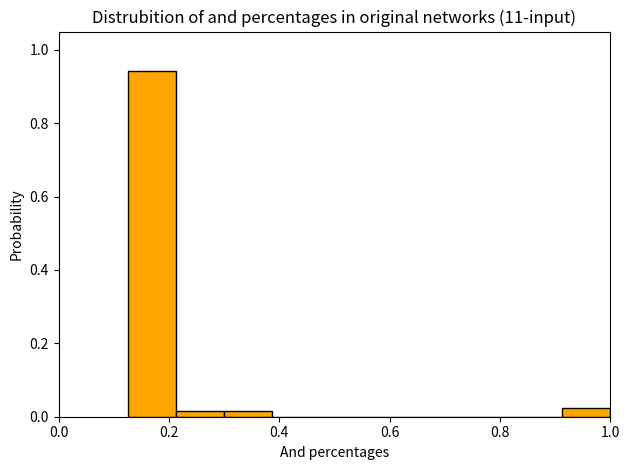

Reading left to right, transcribe this chart: for each bar, give the range it covers on the x-axis and its height. Neither the bar edges nor the heights are printed on the chart, so give them approximately, as read against the axes.

0.12 to 0.22: 0.94
0.22 to 0.30: under 0.02
0.30 to 0.38: under 0.02
0.38 to 0.48: 0
0.48 to 0.56: 0
0.56 to 0.66: 0
0.66 to 0.74: 0
0.74 to 0.82: 0
0.82 to 0.92: 0
0.92 to 1.00: 0.02